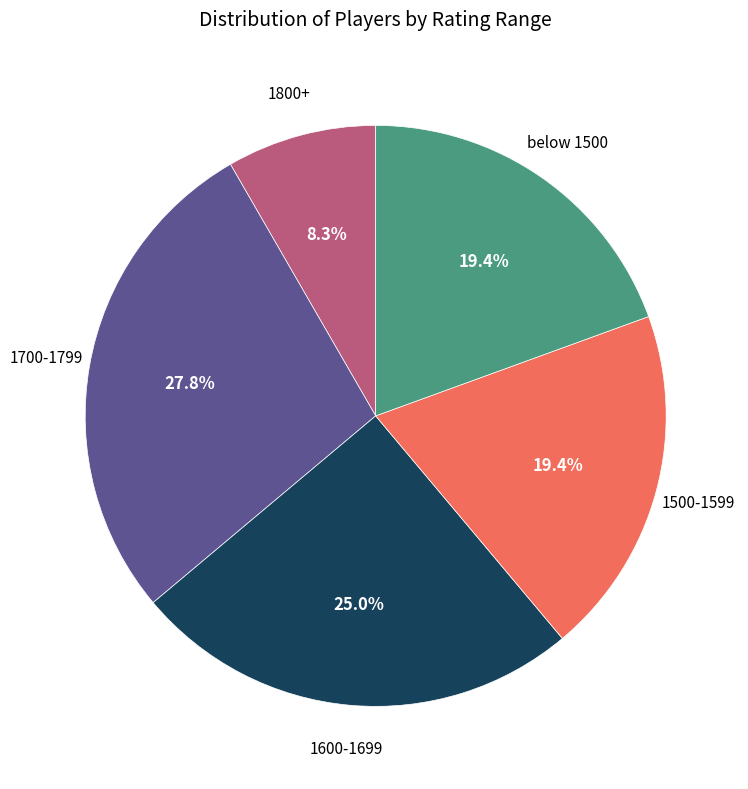

Does any single category account for the majority?

No